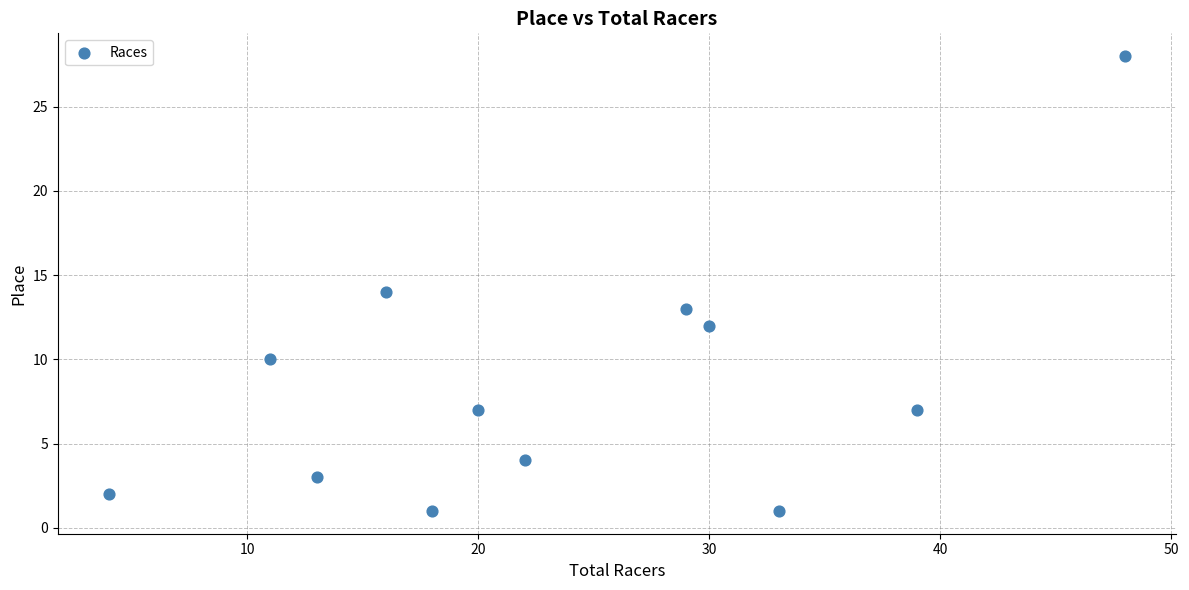

What is the average X value?

24